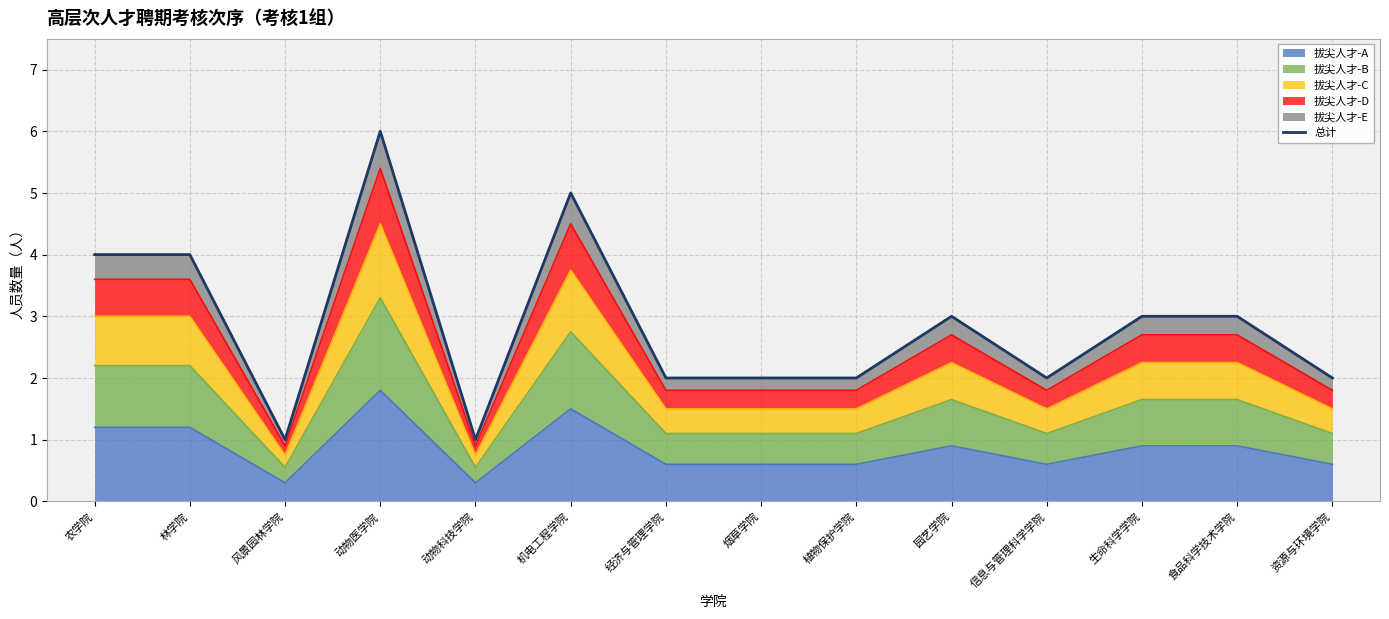

Approximately how many times larger is the value at 动物科技学院 compared to 园艺学院?

0.3